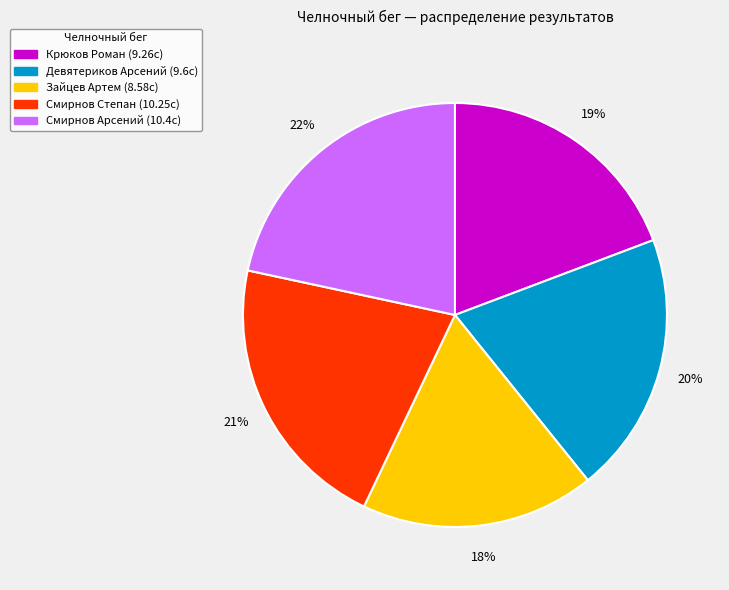

Is it true that Зайцев Артем is 27% of the pie?

False